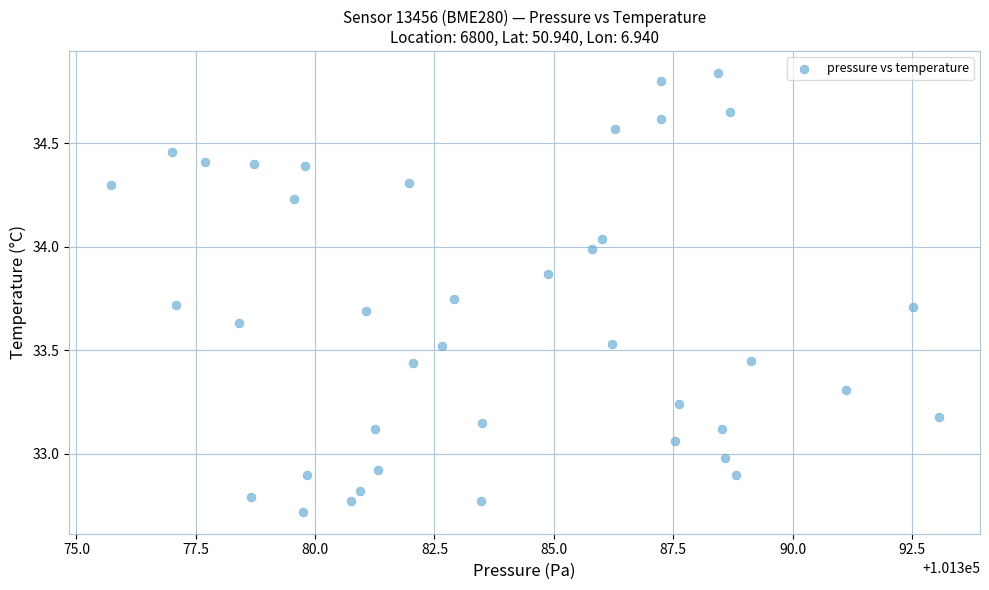

What is the range of X values (max minus min)?

17.3